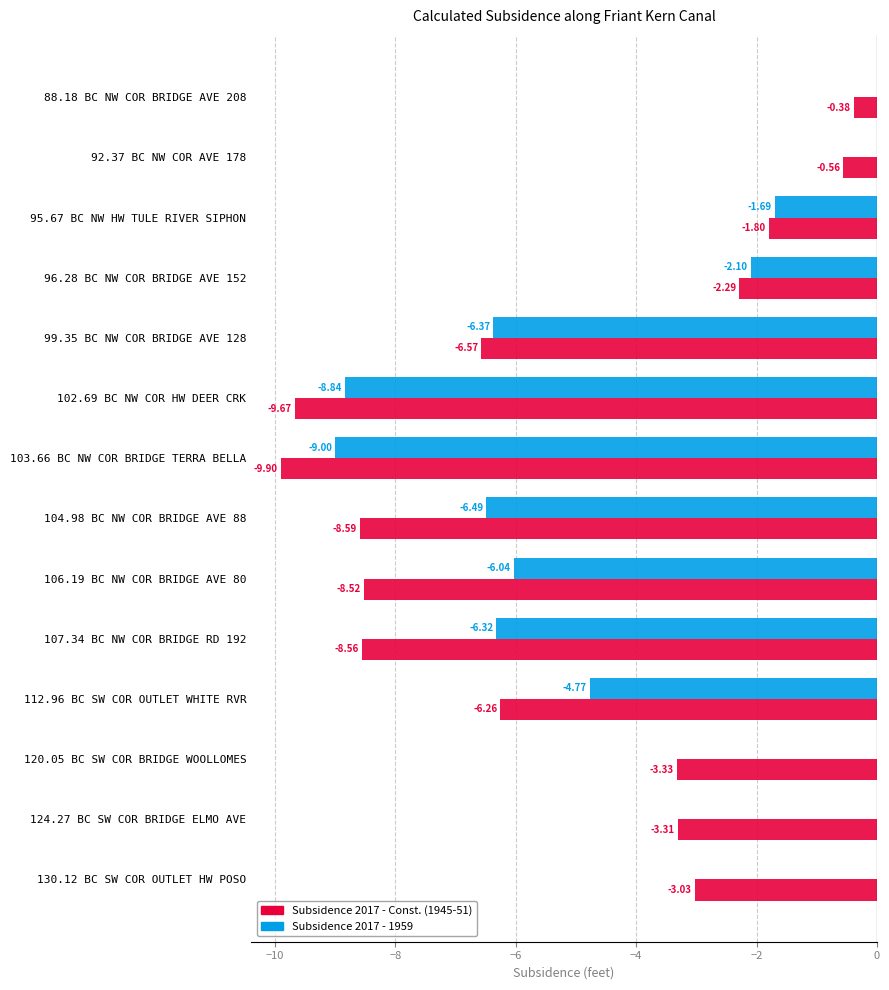

What is the total value across all series at 106.19 BC NW COR BRIDGE AVE 80?

-14.6